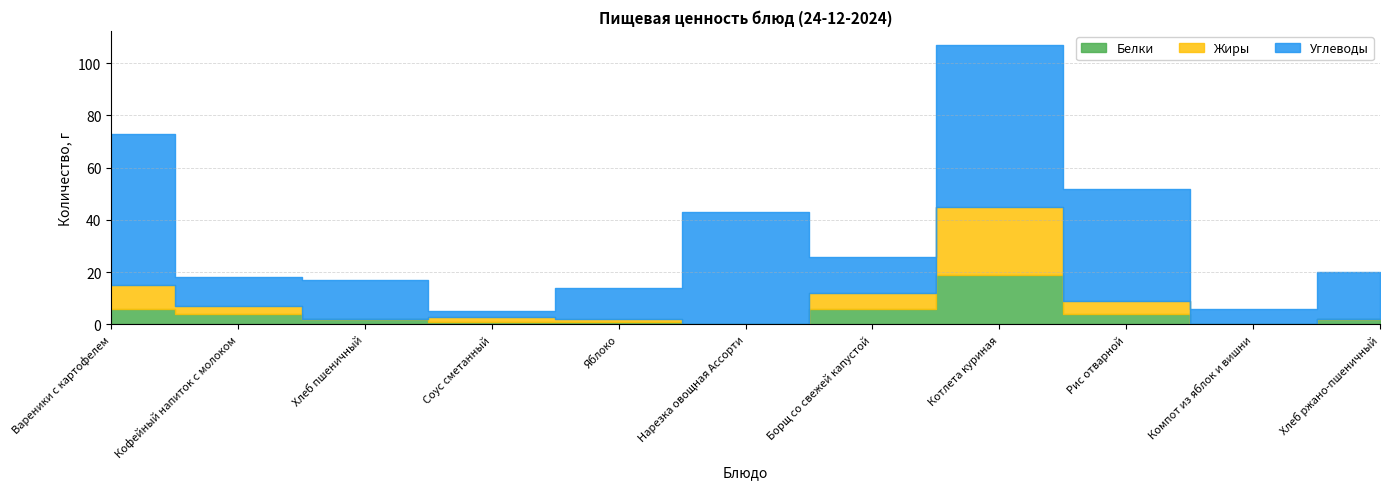

How many lines are shown in the chart?

3